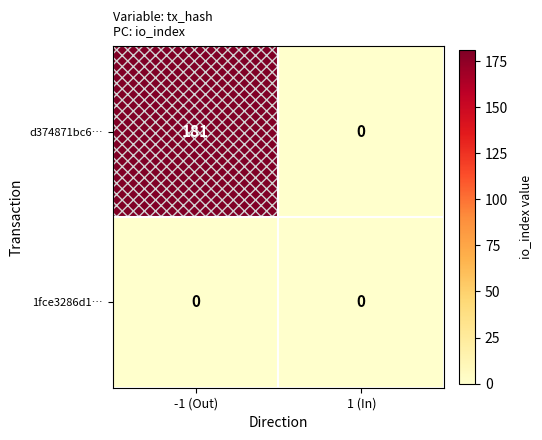

What is the highest value of the d374871bc6… series?

181